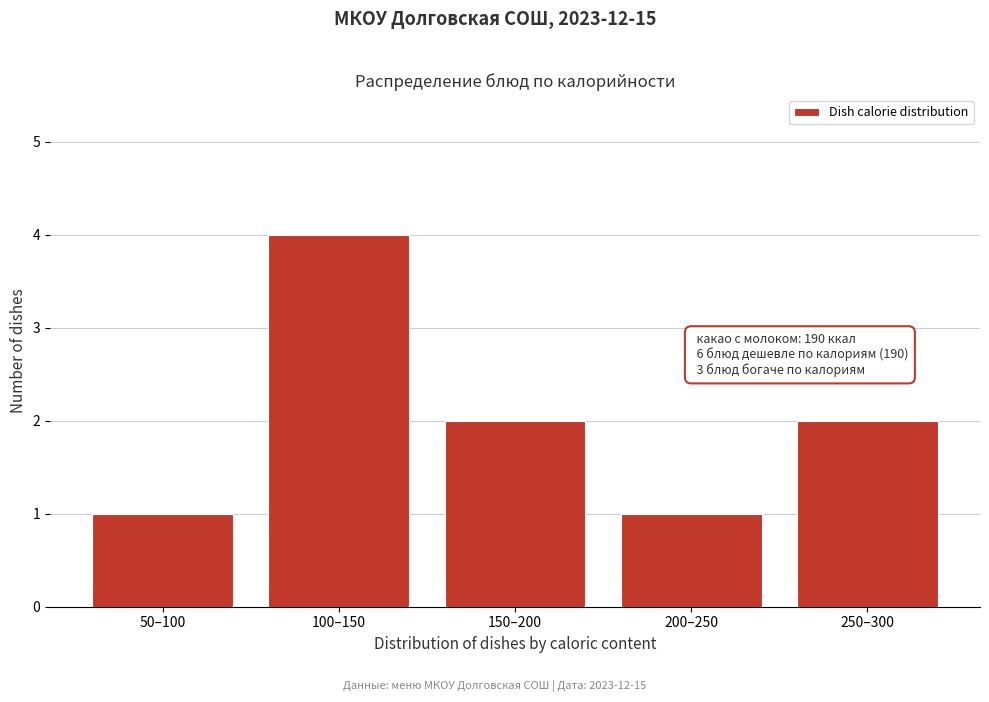

Reading left to right, transcribe all the data shown in this chart.

50–100=1	100–150=4	150–200=2	200–250=1	250–300=2